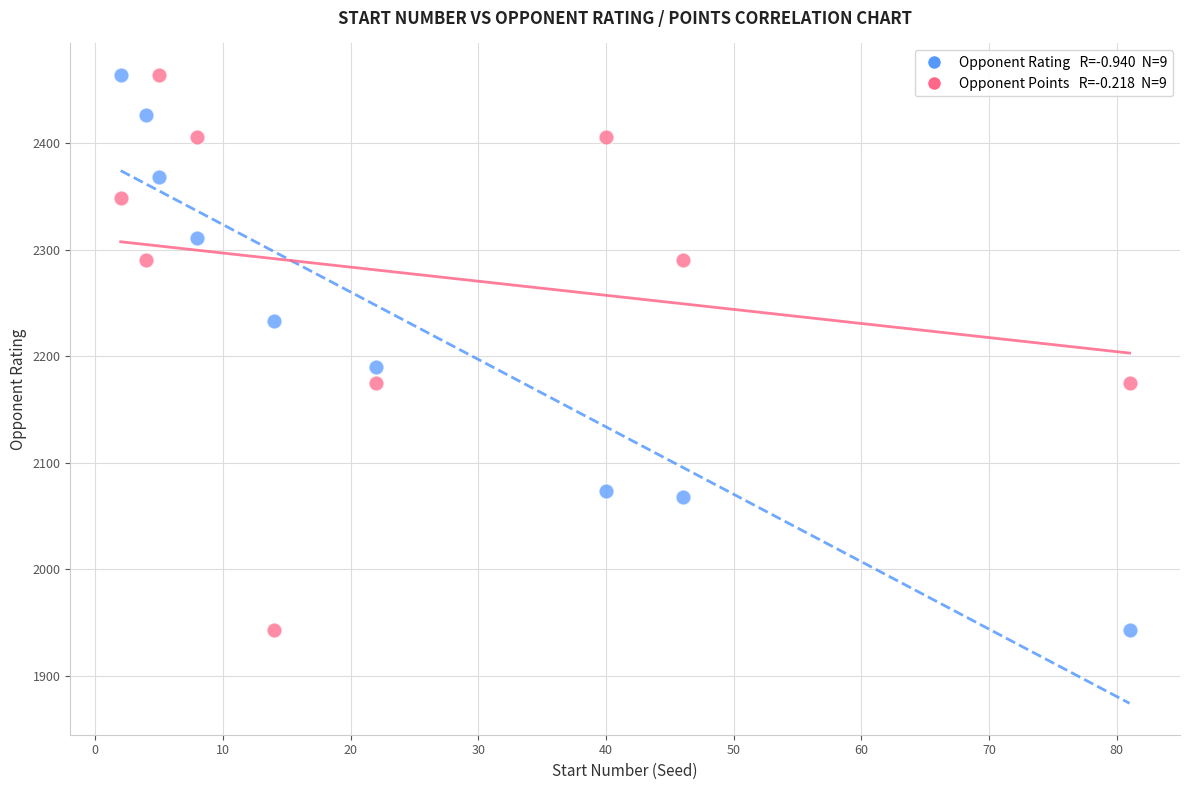

Across all series, what Y value is closest to 2203?

2190.0